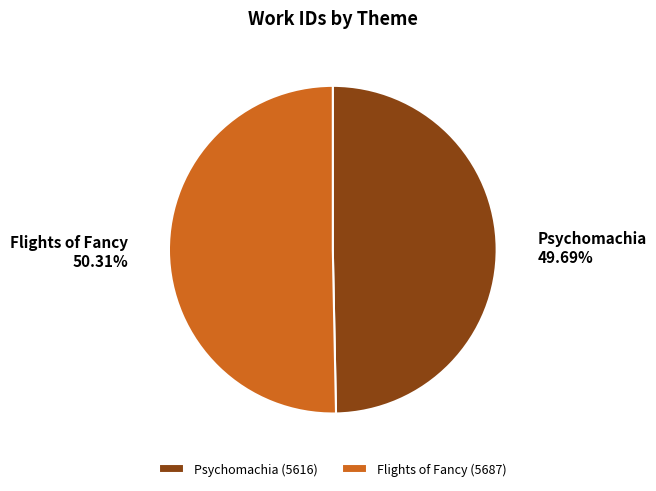

What percentage is the Flights of Fancy slice, to the nearest percent?

50%